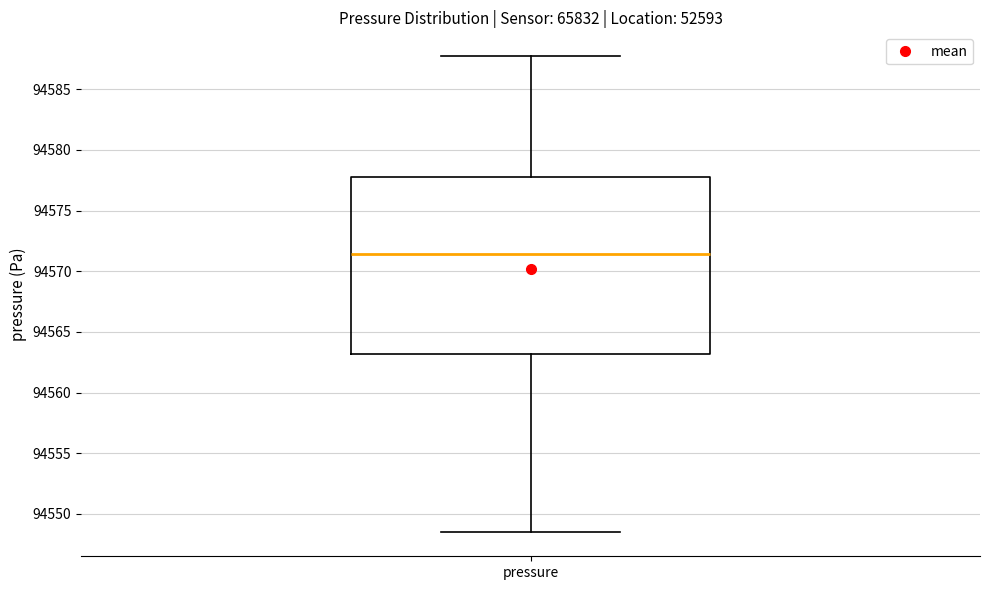

Read this box plot against the y-axis: the position of the median line, the range covered by the box, and the ends of both whiskers. The values are not printed on the chart, so give them approximately, as read against the axis.

median 94571.5, box 94563.0 to 94578.0, whiskers 94548.5 to 94587.5